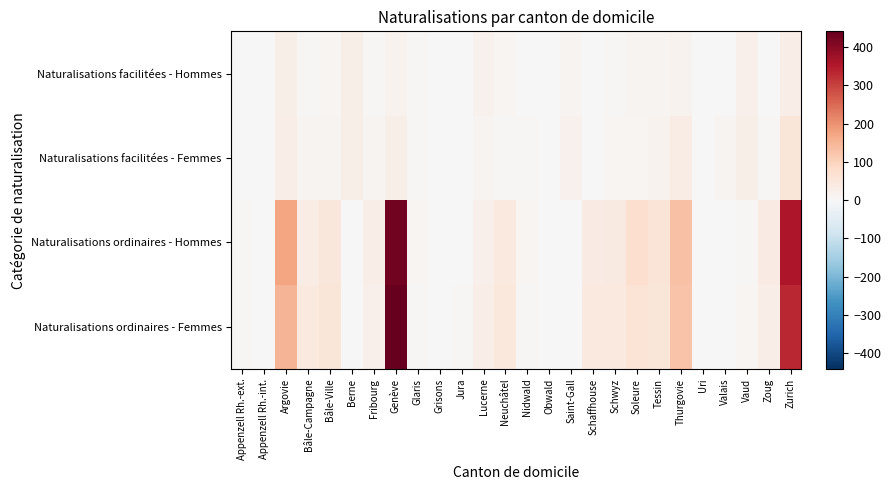

How many distinct data groups are displayed?

4